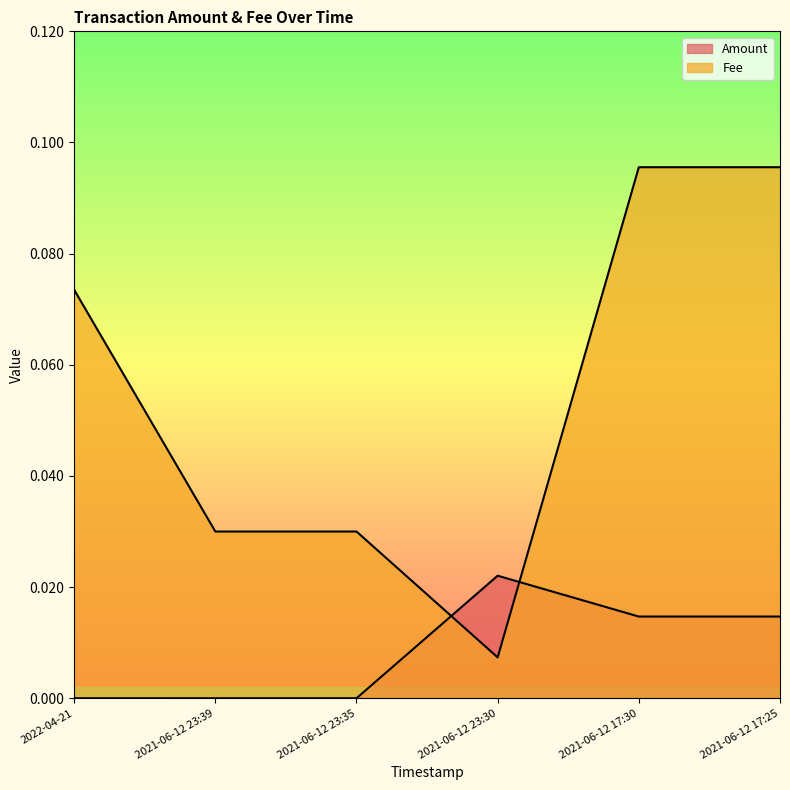

What is the maximum value for Fee?

0.1